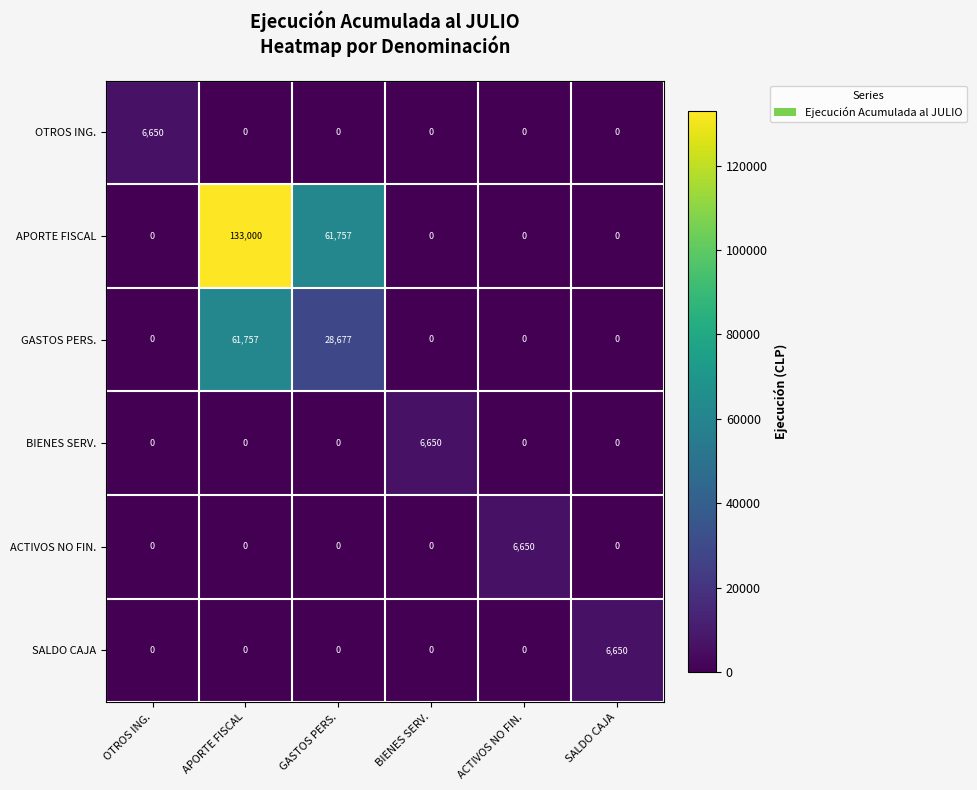

At which category is the sum across all series the highest?

APORTE FISCAL